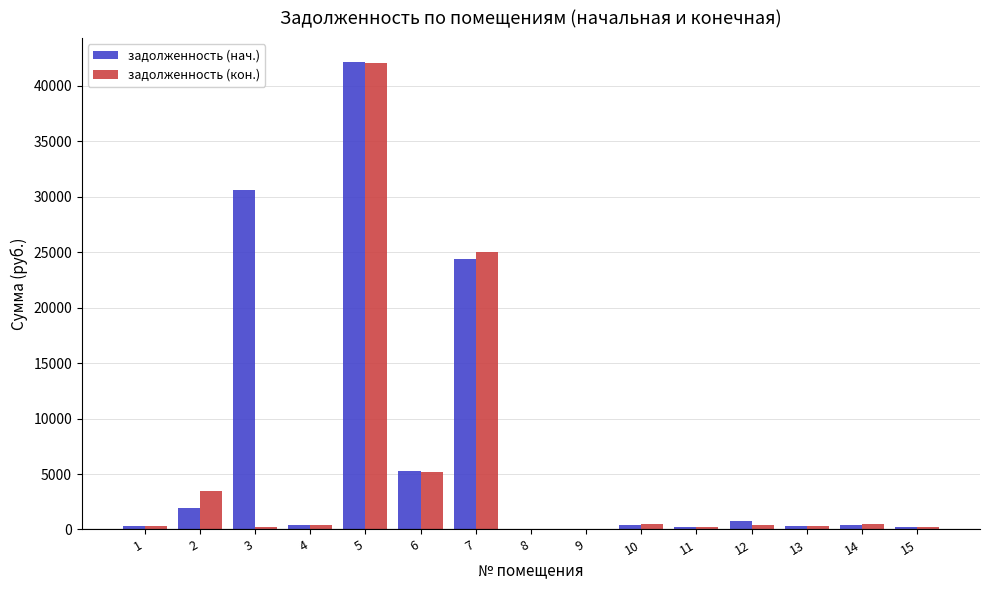

Which series has the largest total across all categories?

задолженность (нач.)